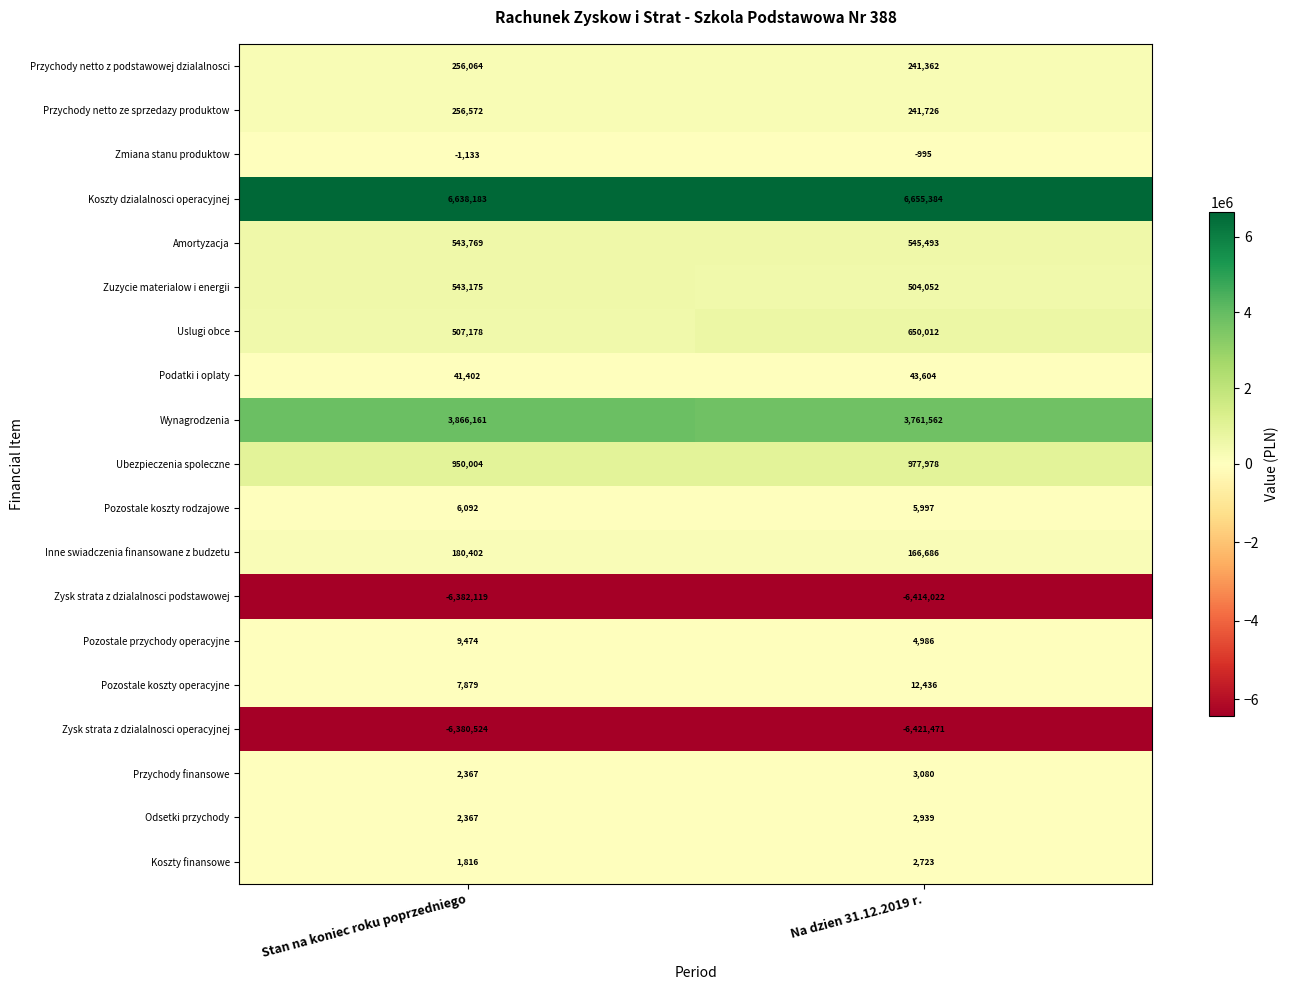

What is the maximum value for Zmiana stanu produktow?

-995